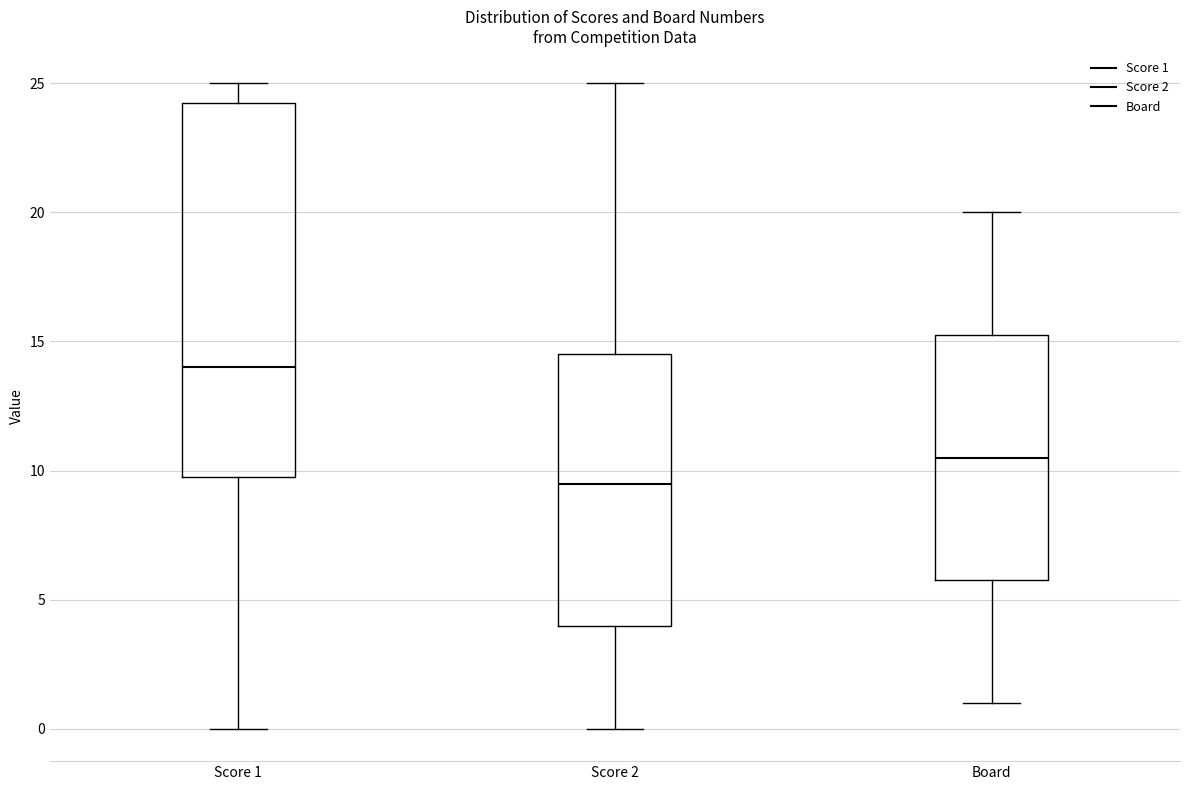

Comparing the boxes themselves (not the whiskers), which one is the tallest?

Score 1